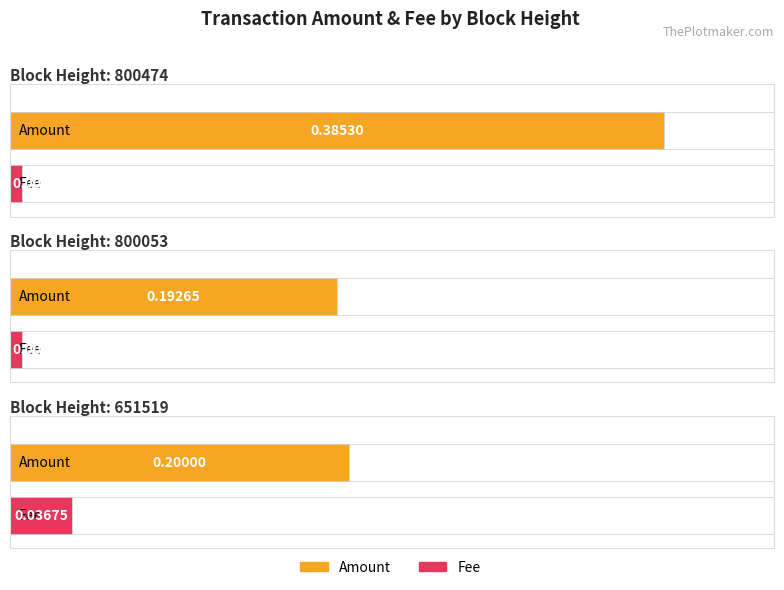

Reading left to right, what are all the values shown in this chart?

Amount: 800474=0.4	800053=0.2	651519=0.2
Fee: 800474=0.0	800053=0.0	651519=0.0